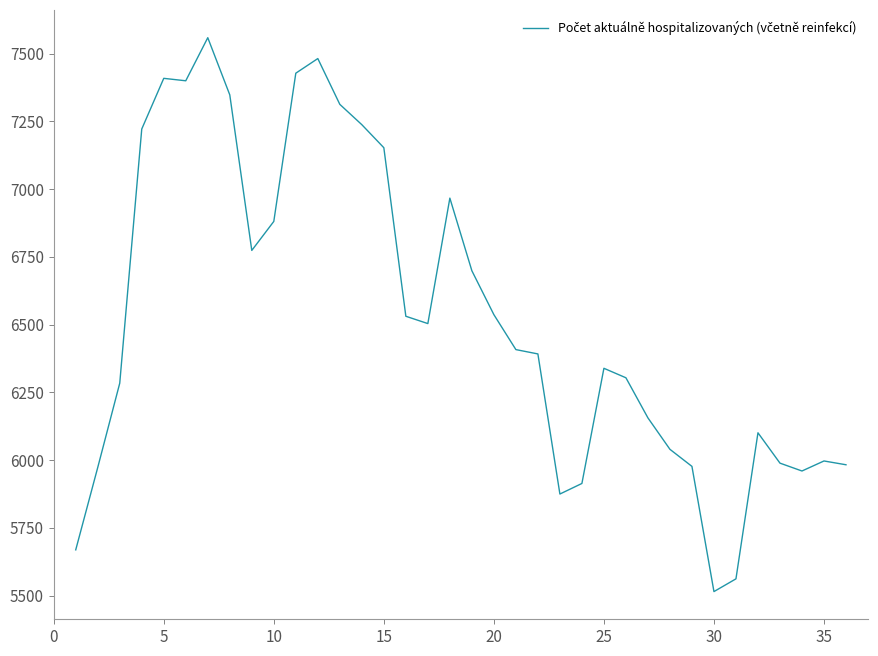

What is the smallest value displayed?

5515